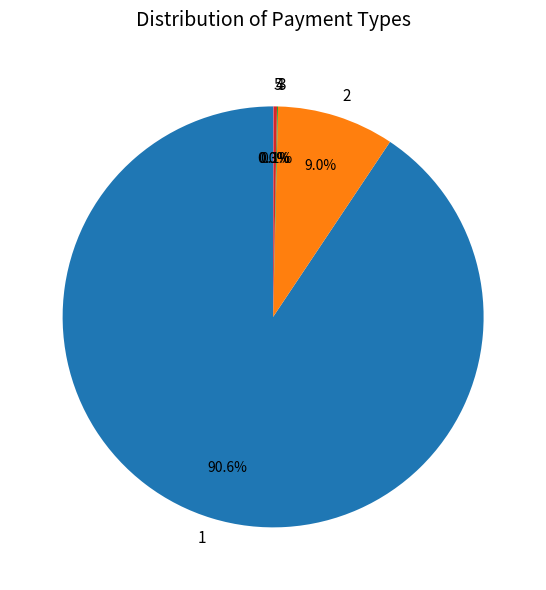

To the nearest percent, what is the difference between the largest and smallest slice percentages?

91%